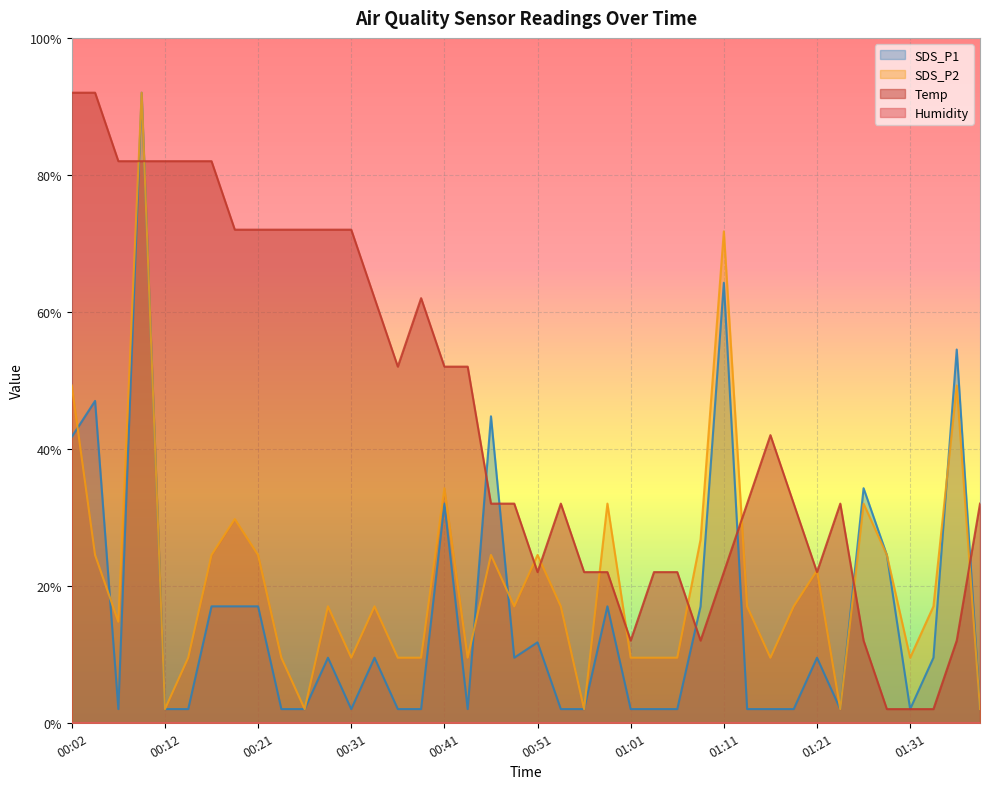

What is the value of the SDS_P2 point at the 37th from the left?

9.5